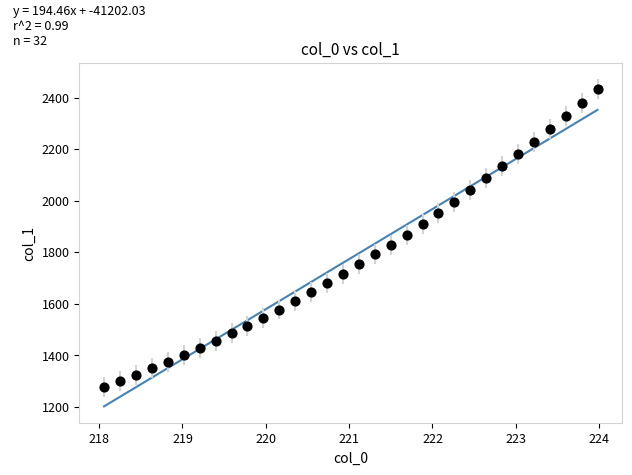

What is the range of Y values (max minus min)?

1155.6